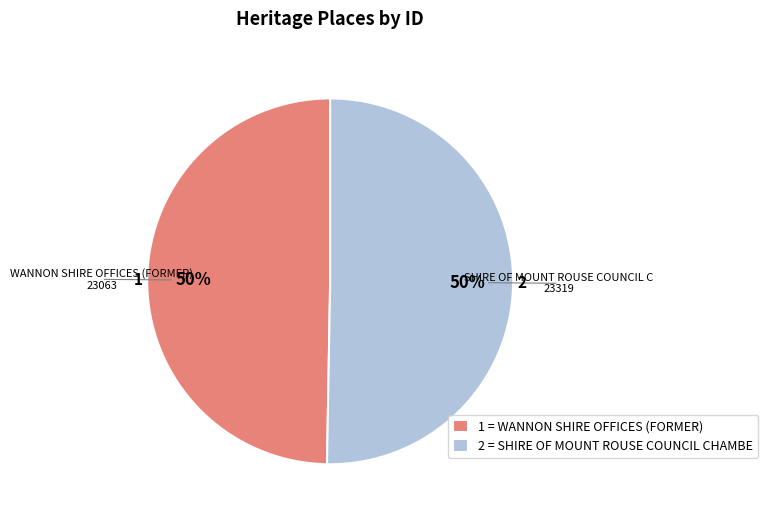

Count the number of slices in the pie.

2